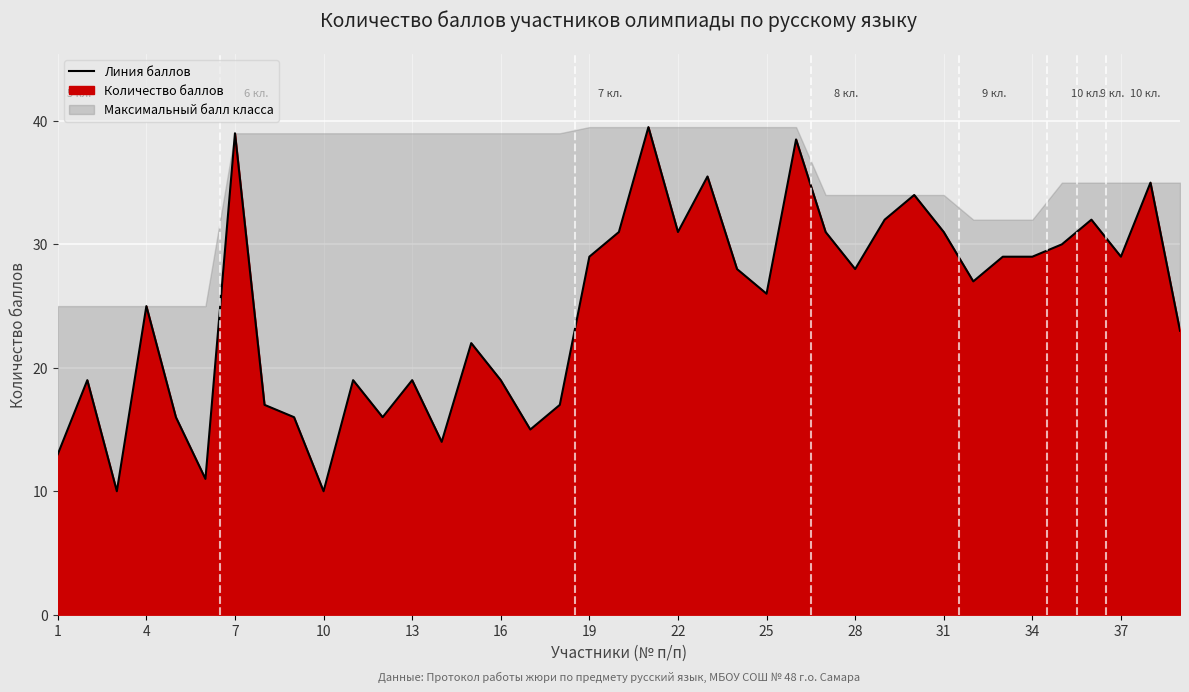

Reading right to left, what are all the values shown in this chart?

23.0	35.0	29.0	32.0	30.0	29.0	29.0	27.0	31.0	34.0	32.0	28.0	31.0	38.5	26.0	28.0	35.5	31.0	39.5	31.0	29.0	17.0	15.0	19.0	22.0	14.0	19.0	16.0	19.0	10.0	16.0	17.0	39.0	11.0	16.0	25.0	10.0	19.0	13.0